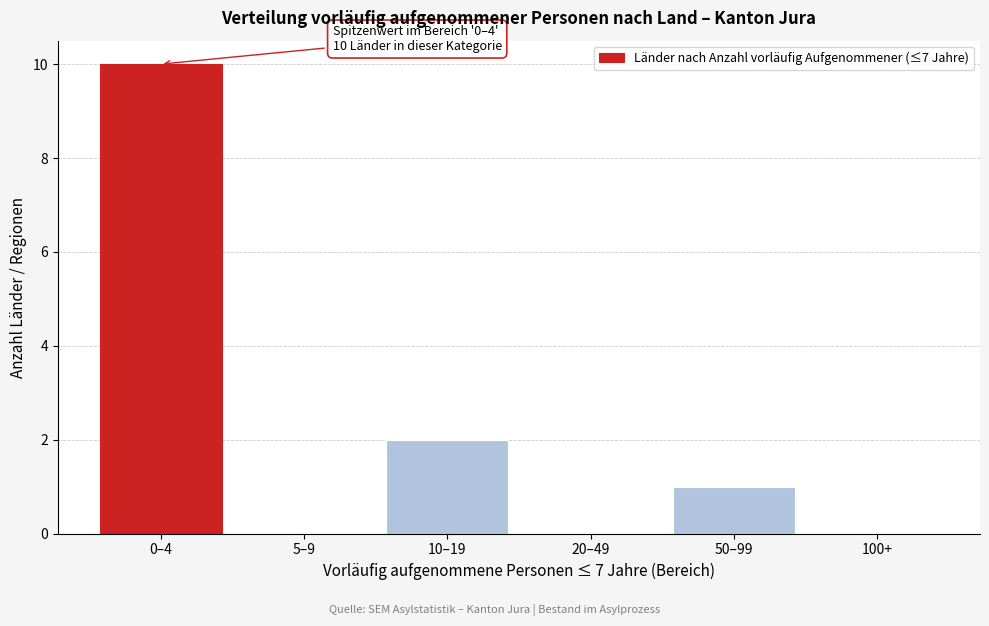

Reading left to right, what are all the values shown in this chart?

0–4=10	5–9=0	10–19=2	20–49=0	50–99=1	100+=0